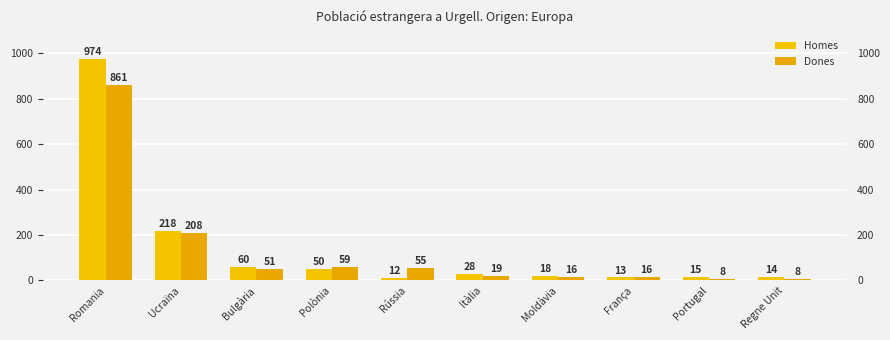

Reading left to right, list all the values displayed in this chart.

Homes: Romania=974	Ucraïna=218	Bulgària=60	Polònia=50	Rússia=12	Itàlia=28	Moldàvia=18	França=13	Portugal=15	Regne Unit=14
Dones: Romania=861	Ucraïna=208	Bulgària=51	Polònia=59	Rússia=55	Itàlia=19	Moldàvia=16	França=16	Portugal=8	Regne Unit=8